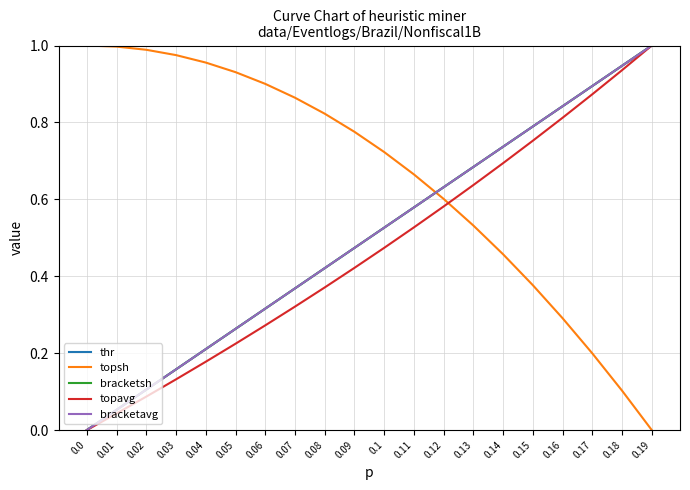

What is the sum of the bracketavg values at 0.04 and 0.12?

0.8